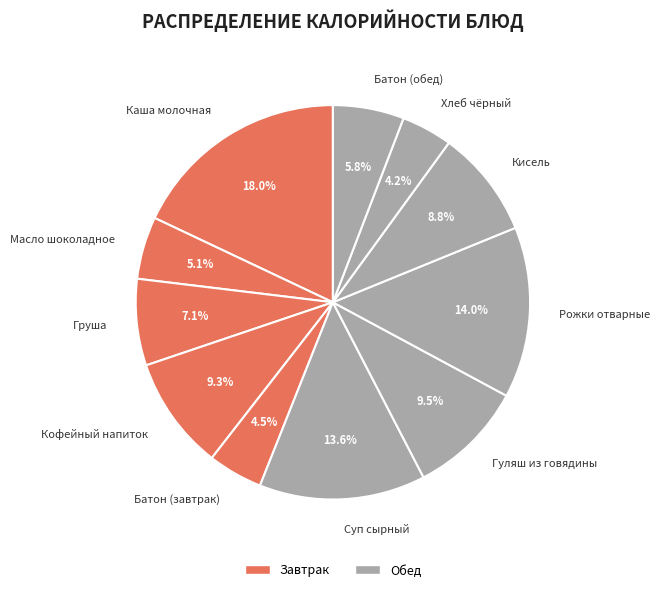

Combined, what portion of the pie is Батон (завтрак) and Груша?

11.6%